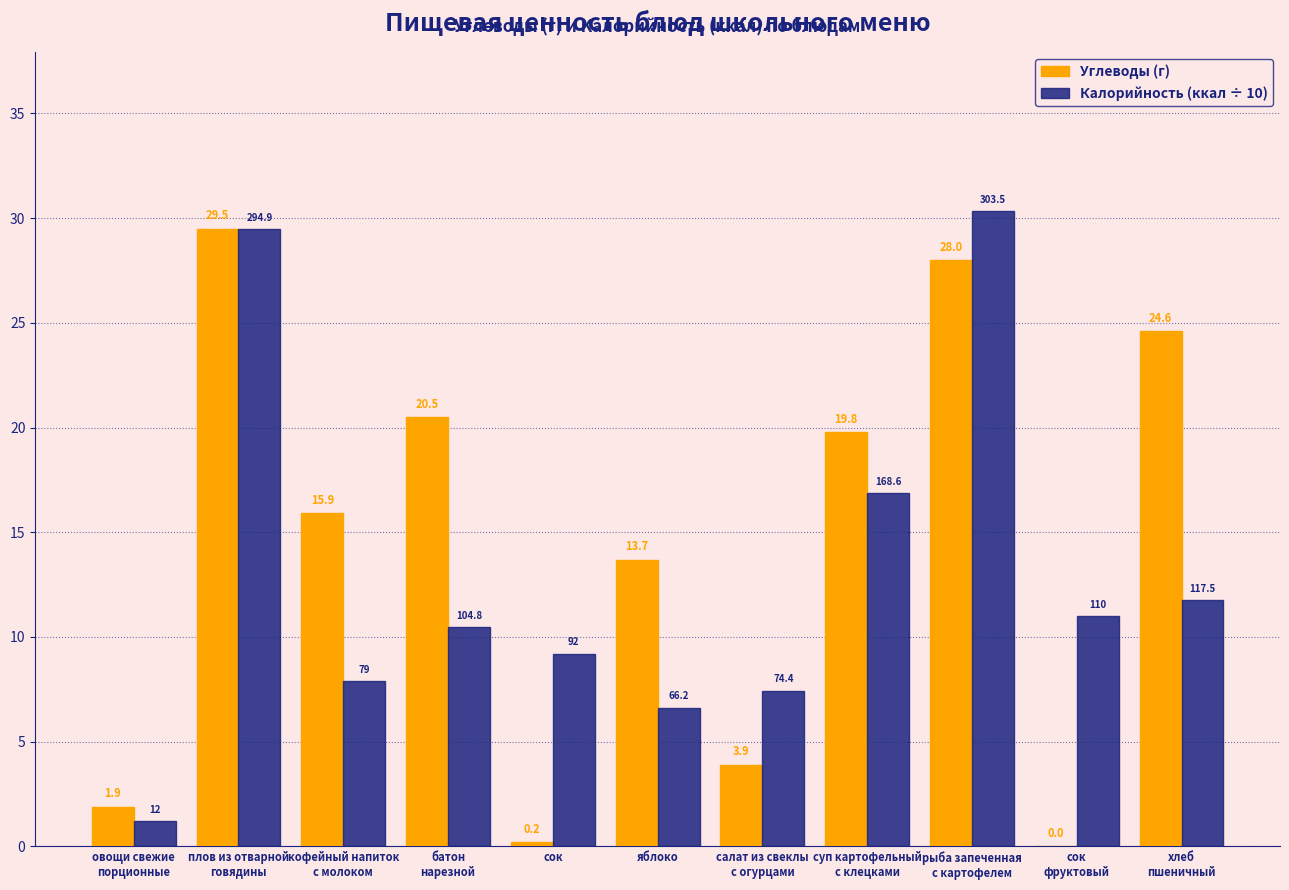

Is the value of Калорийность (ккал ÷ 10) at салат из свеклы
с огурцами greater than the value of Углеводы (г) at сок?

Yes